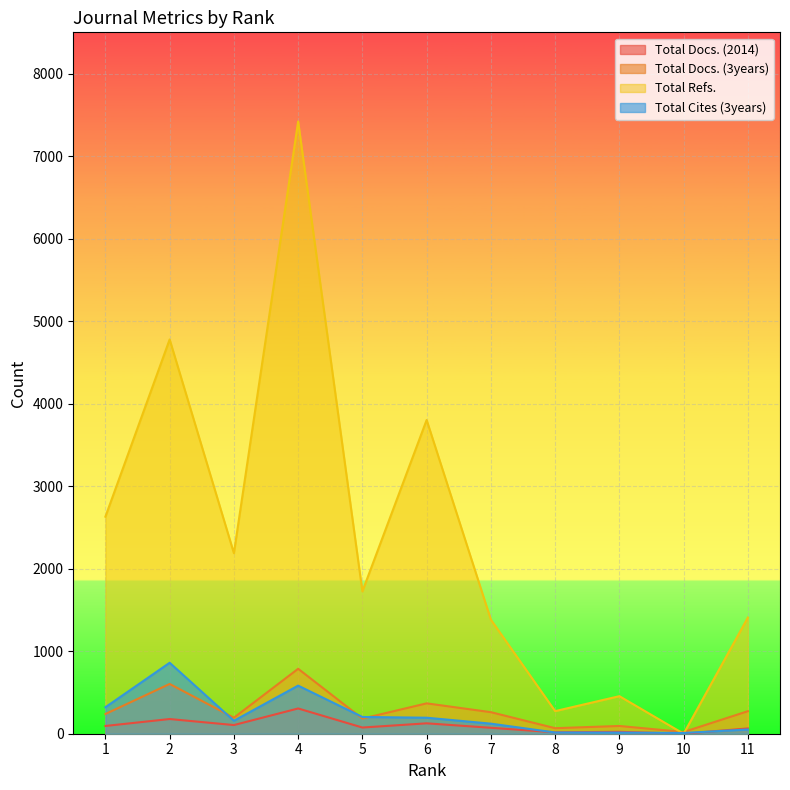

Where is Total Docs. (2014) nearest to the value 153?

2